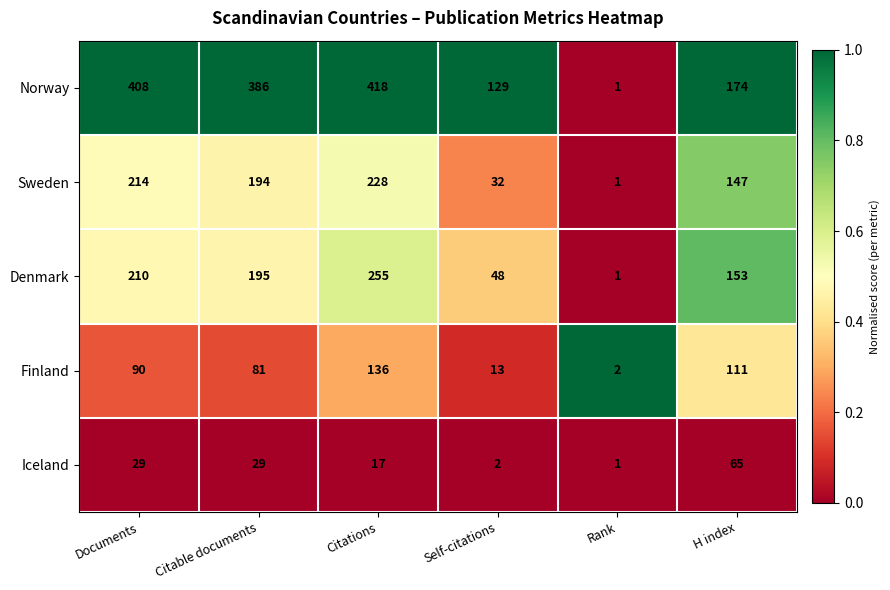

At which category does the chart reach its peak across all series?

Citations